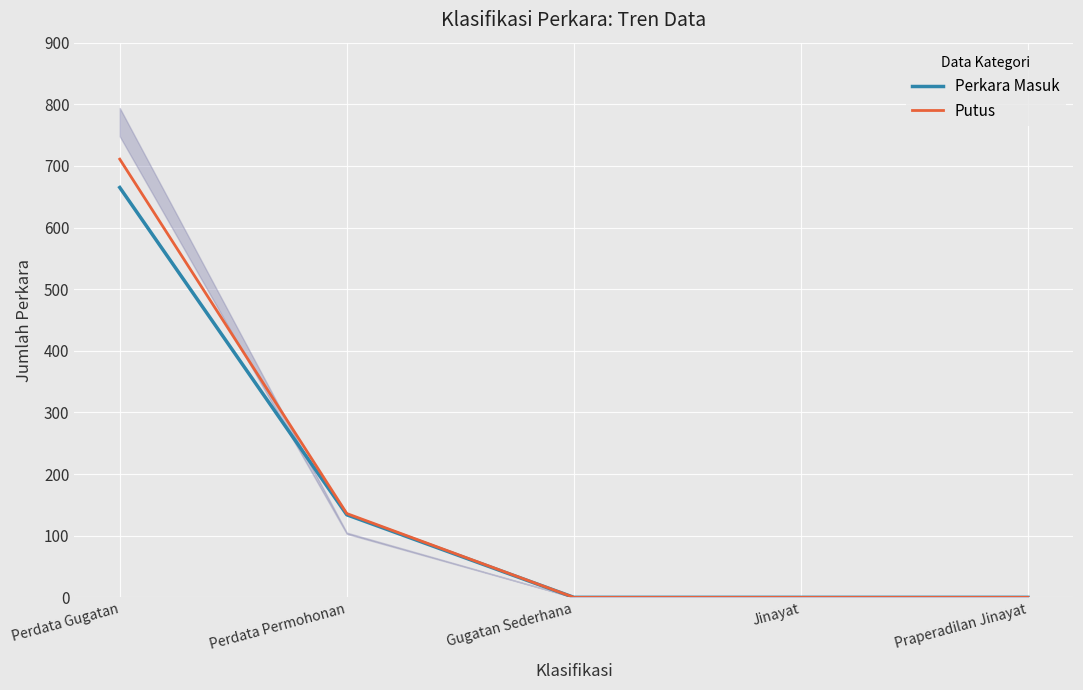

What are all the series names shown in the legend?

Perkara Masuk, Putus